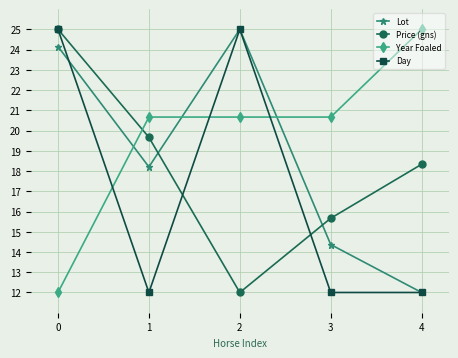

Reading right to left, list all the values displayed in this chart.

Lot: 12.0	14.4	25.0	18.2	24.2
Price (gns): 18.3	15.7	12.0	19.7	25.0
Year Foaled: 25.0	20.7	20.7	20.7	12.0
Day: 12.0	12.0	25.0	12.0	25.0